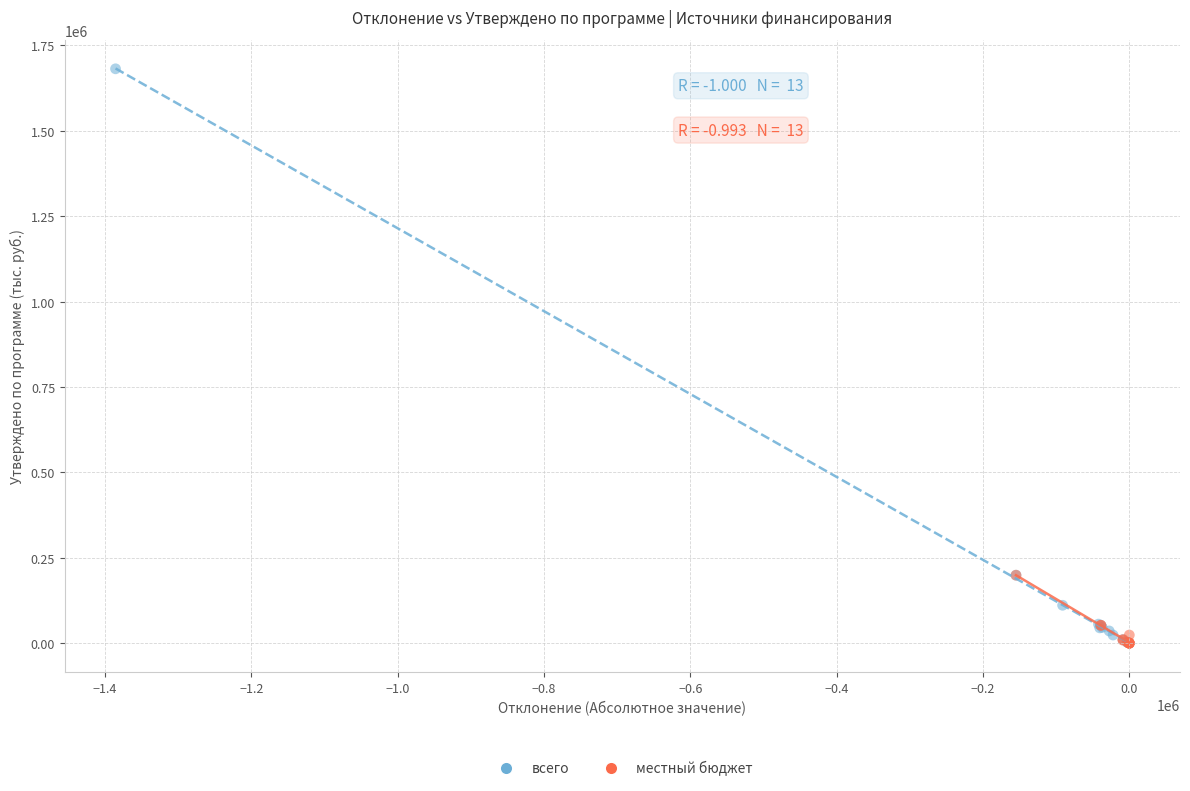

Which series reaches the maximum Y coordinate?

всего